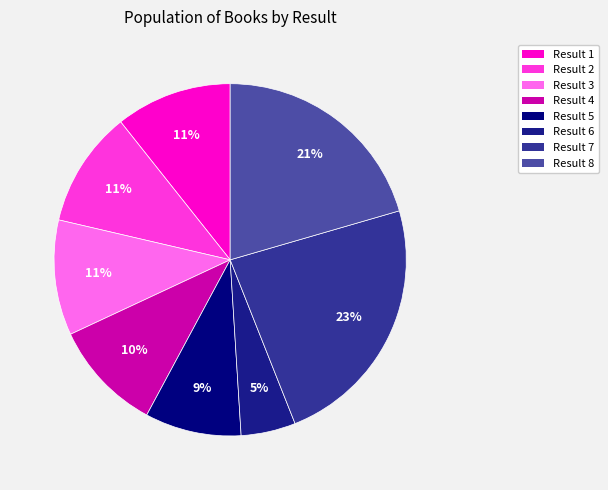

Do Result 7 and Result 5 together represent more than half of the pie?

No